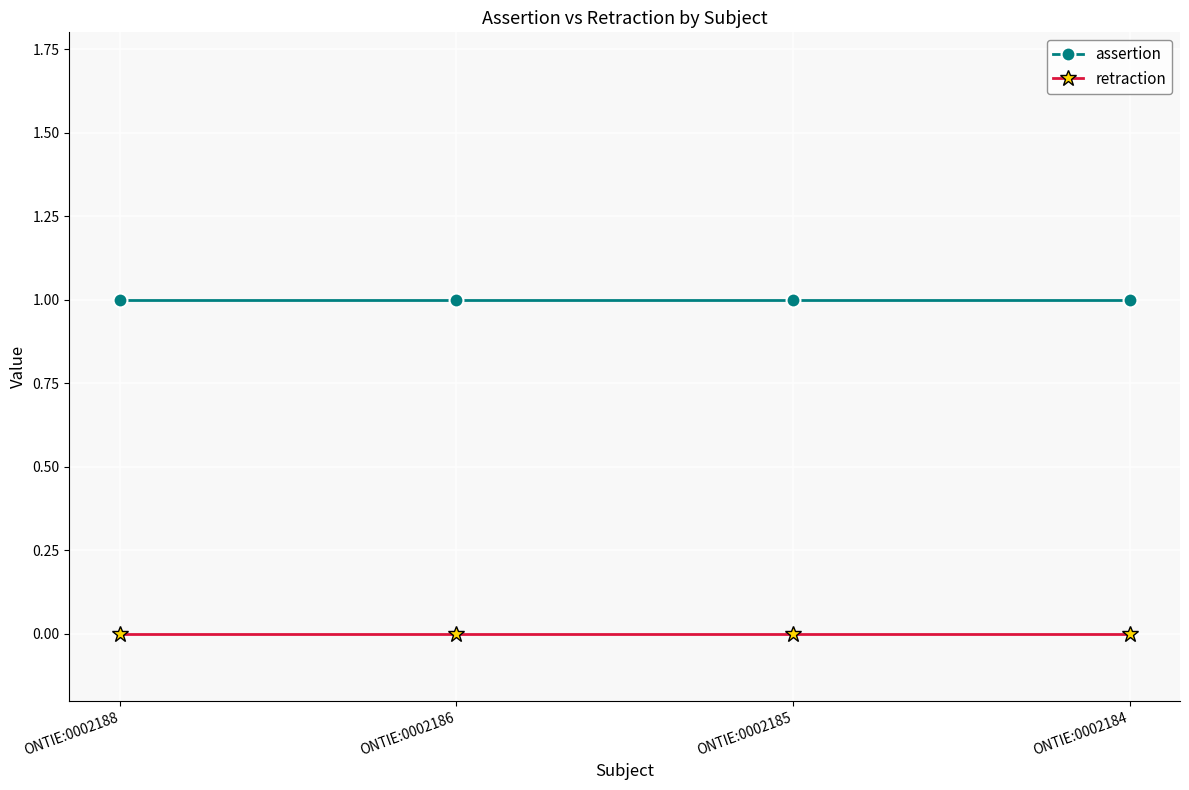

Does the chart have visible grid lines?

Yes